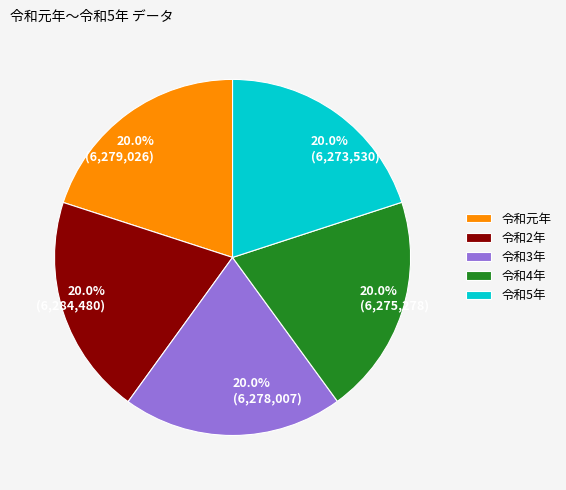

To the nearest percent, what percentage of the pie is 令和5年?

20%